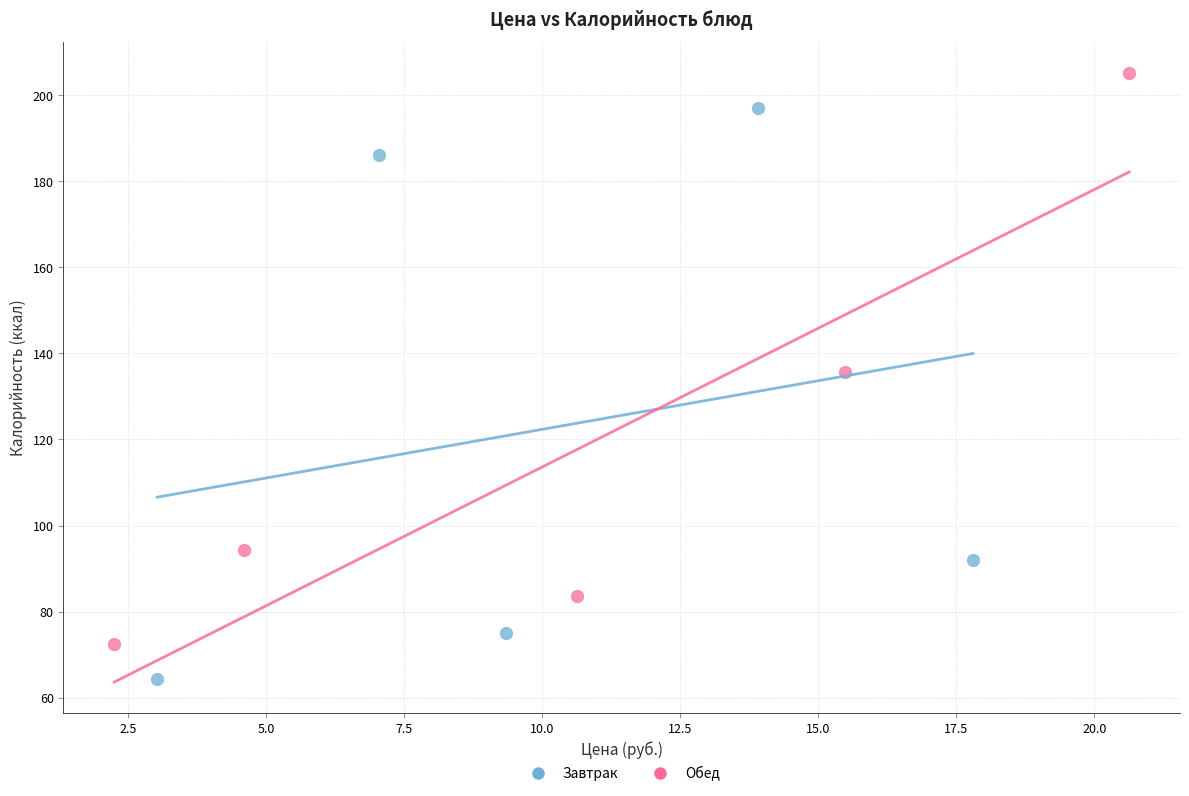

Which series contains the highest Y value?

Обед